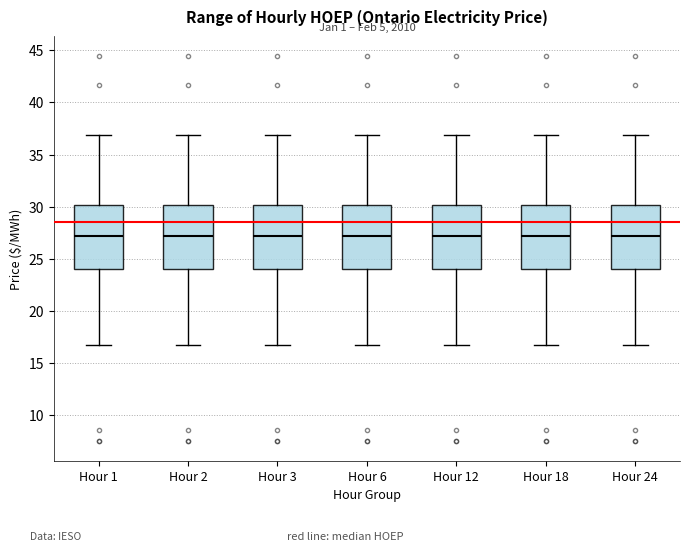

Where does the lower whisker of the box for Hour 24 end on the y-axis? The values are not printed on the chart, so give them approximately, as read against the axis.

16.5